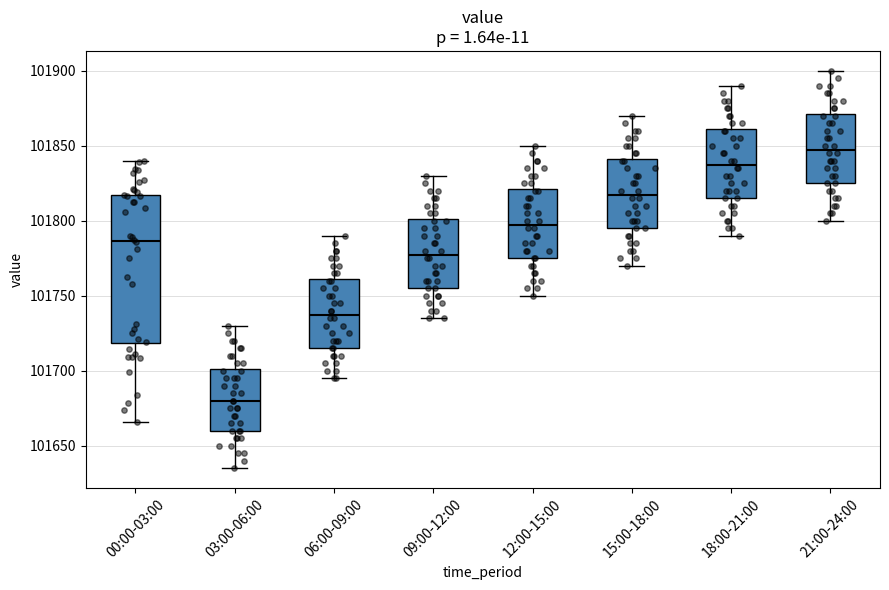

Which box is the tallest, from its lower edge to its upper edge?

00:00-03:00